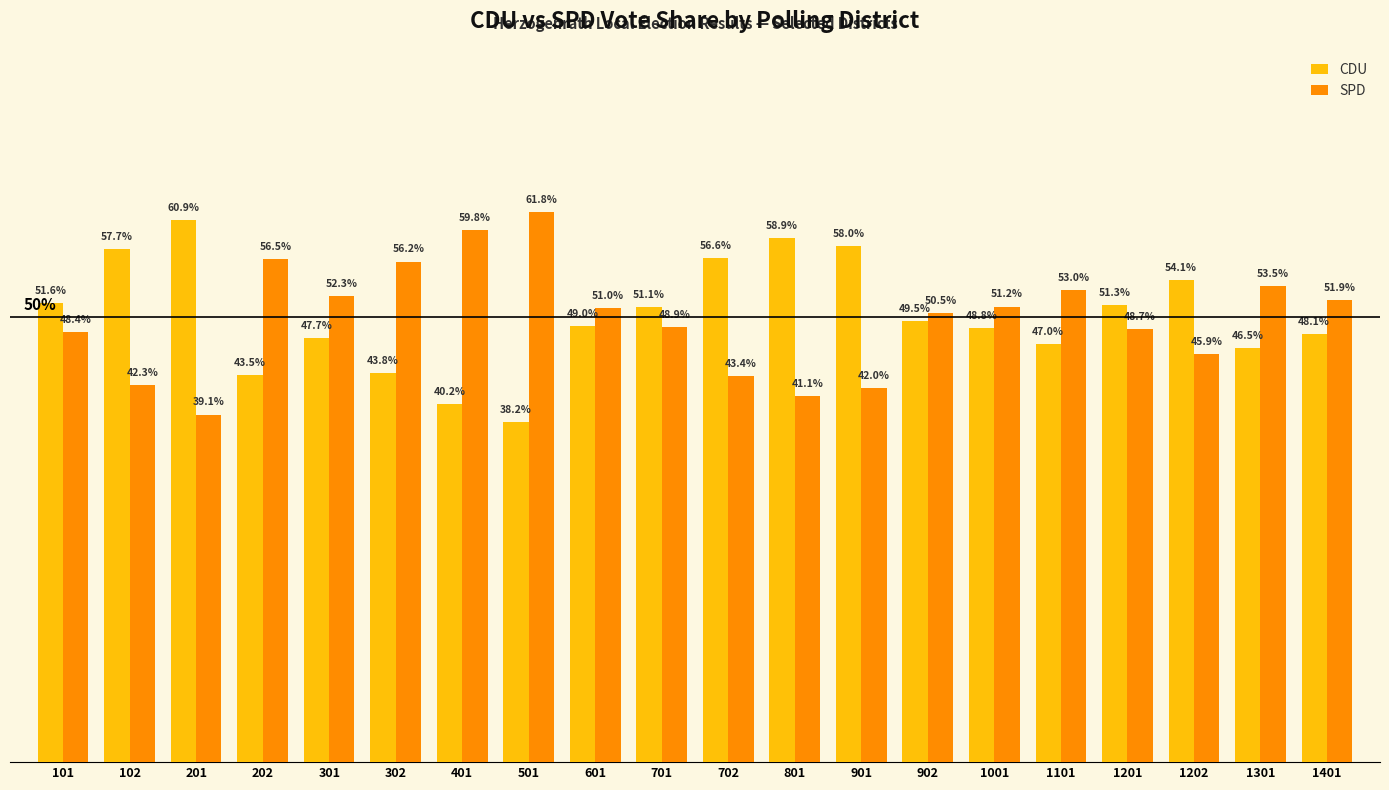

List the series in order of their overall mean, lowest first.

SPD, CDU